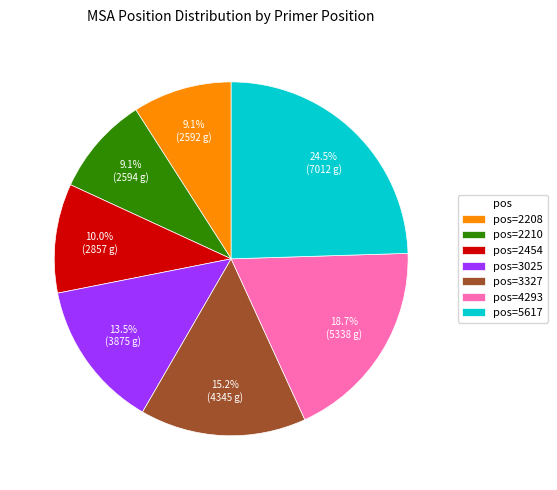

To the nearest percent, what is the difference between the largest and smallest slice percentages?

15%